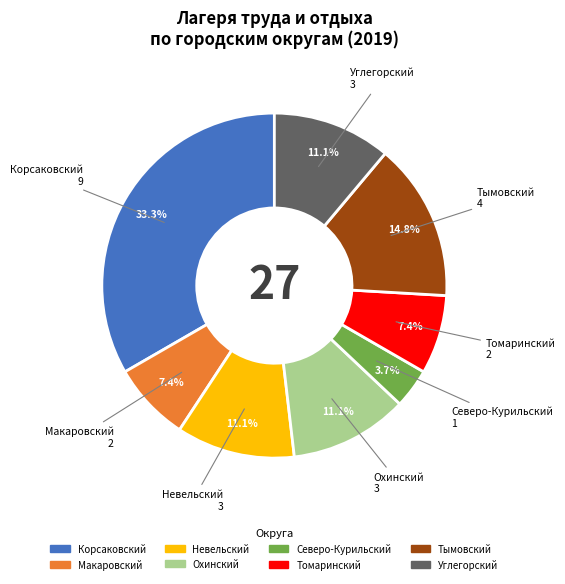

Is there a majority slice in this chart?

No